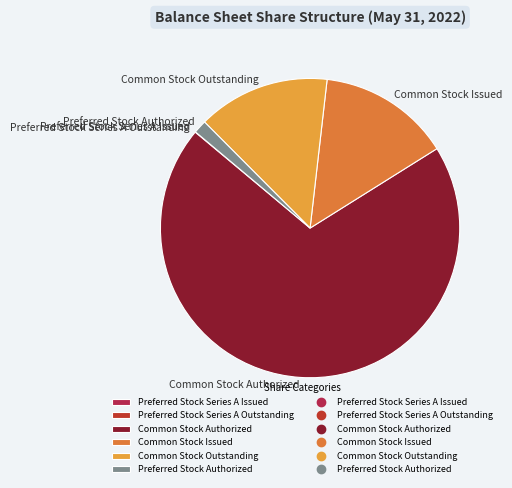

Is it true that Common Stock Outstanding is 20% of the pie?

False